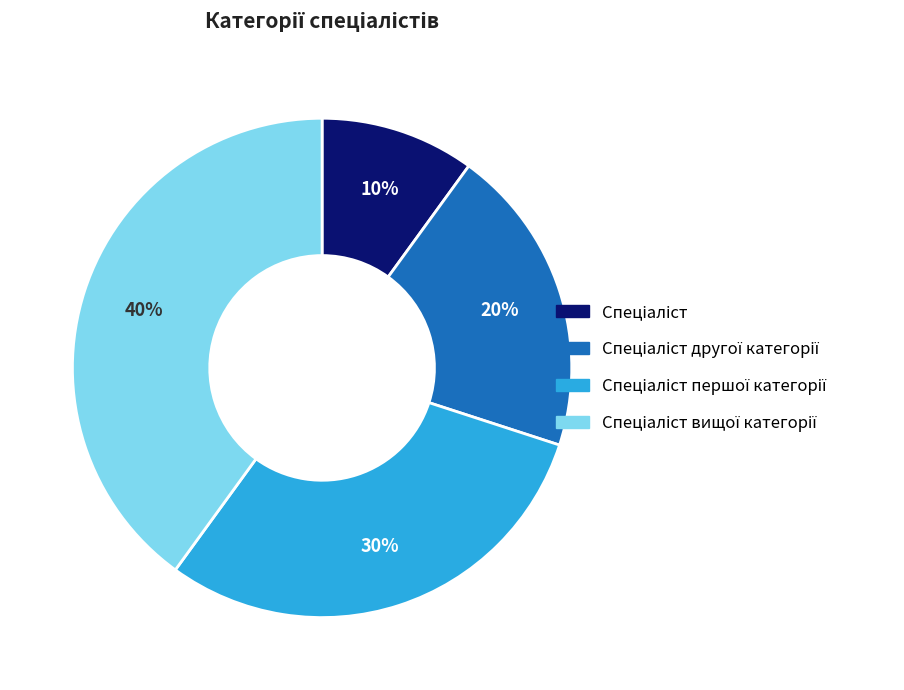

How many slices are in this pie chart?

4